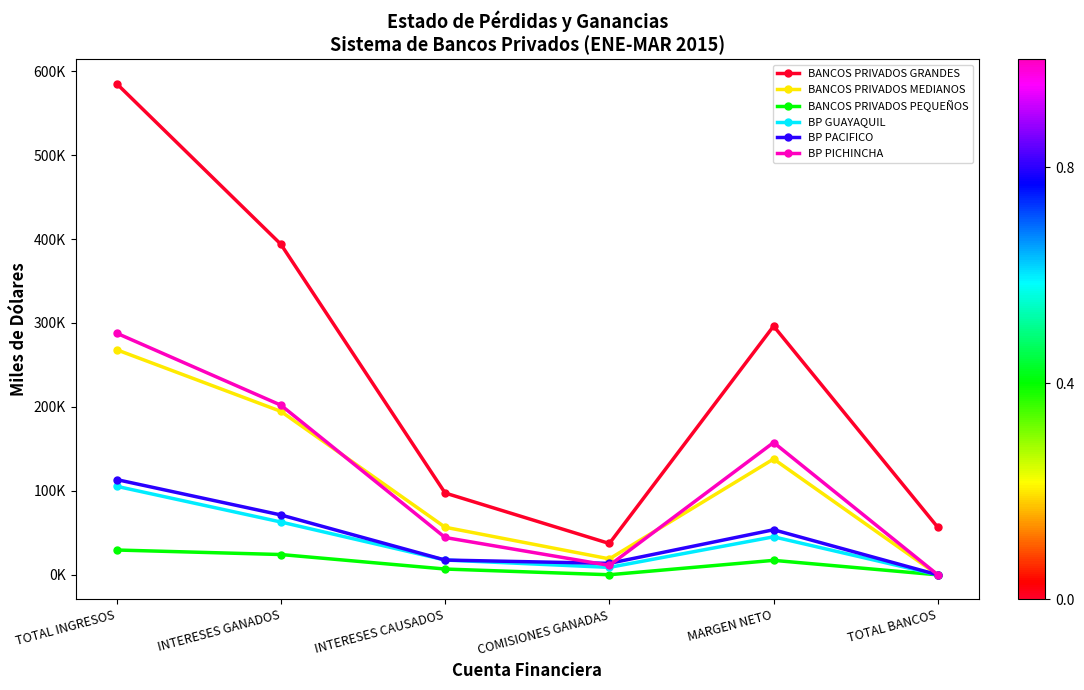

List the labels in order of BP PACIFICO value, largest first.

TOTAL INGRESOS, INTERESES GANADOS, MARGEN NETO, INTERESES CAUSADOS, COMISIONES GANADAS, TOTAL BANCOS